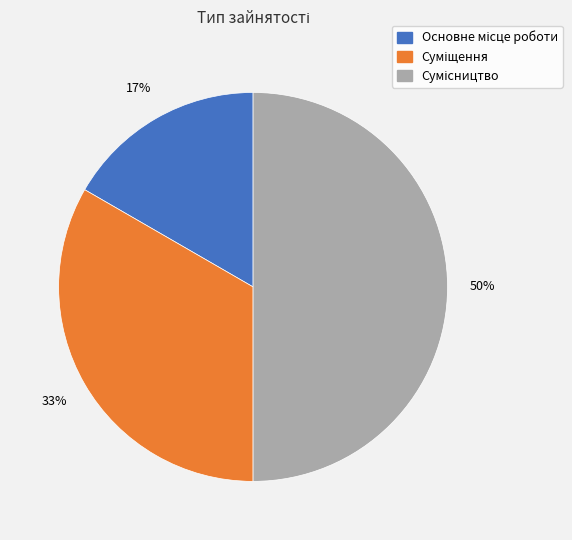

To the nearest percent, what is the average slice percentage?

33%